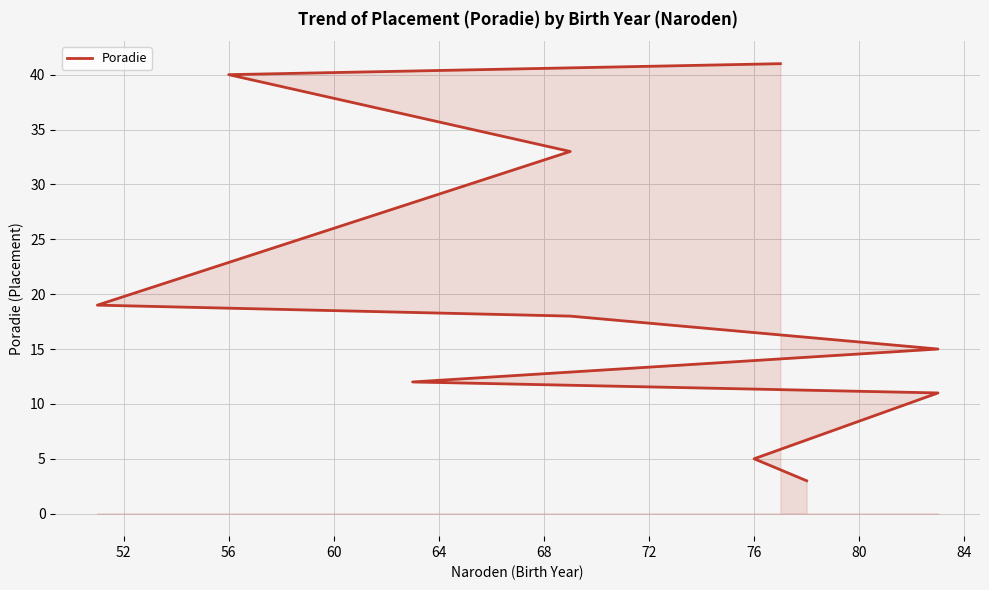

What is the difference between the maximum and second lowest values?

36